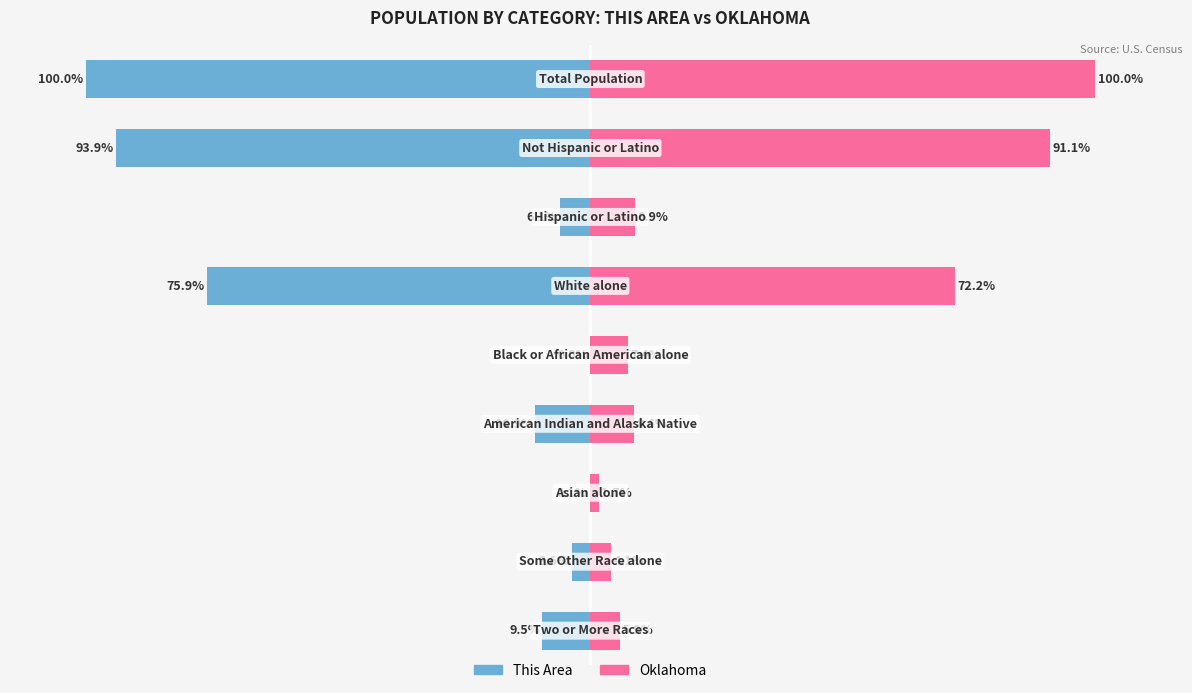

What is the difference between the second highest and second lowest values in the This Area series?

93.8